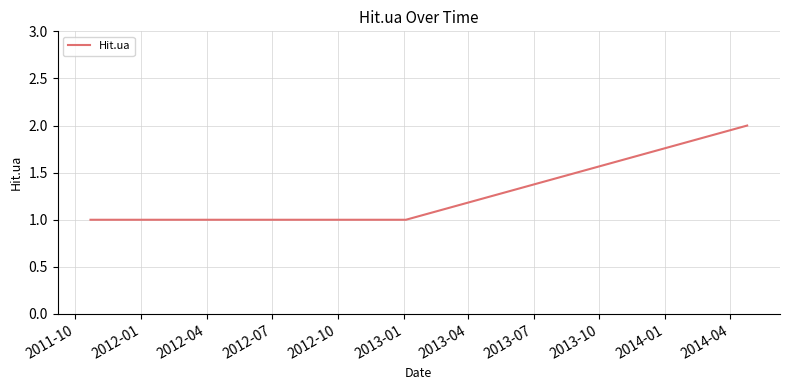

Count the number of data series in this chart.

1